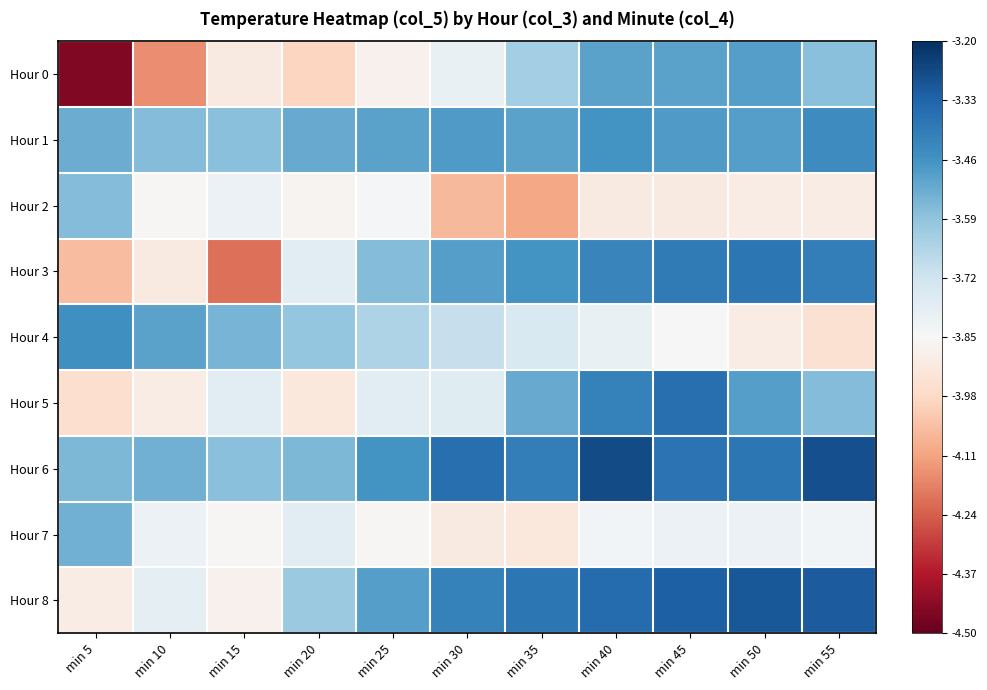

At which category is the sum across all series the highest?

min 40